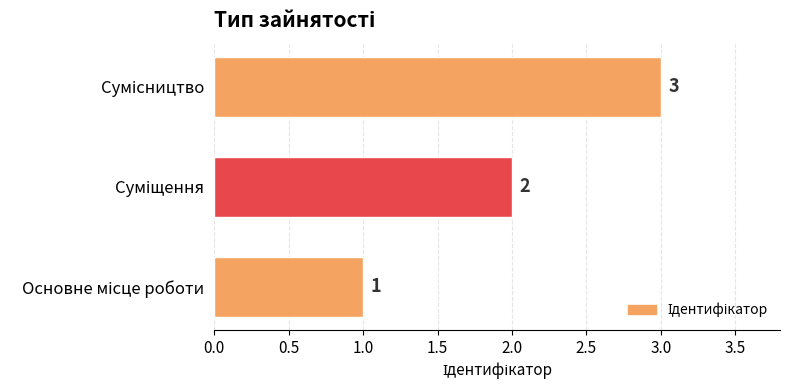

How many values are between 1 and 3?

3